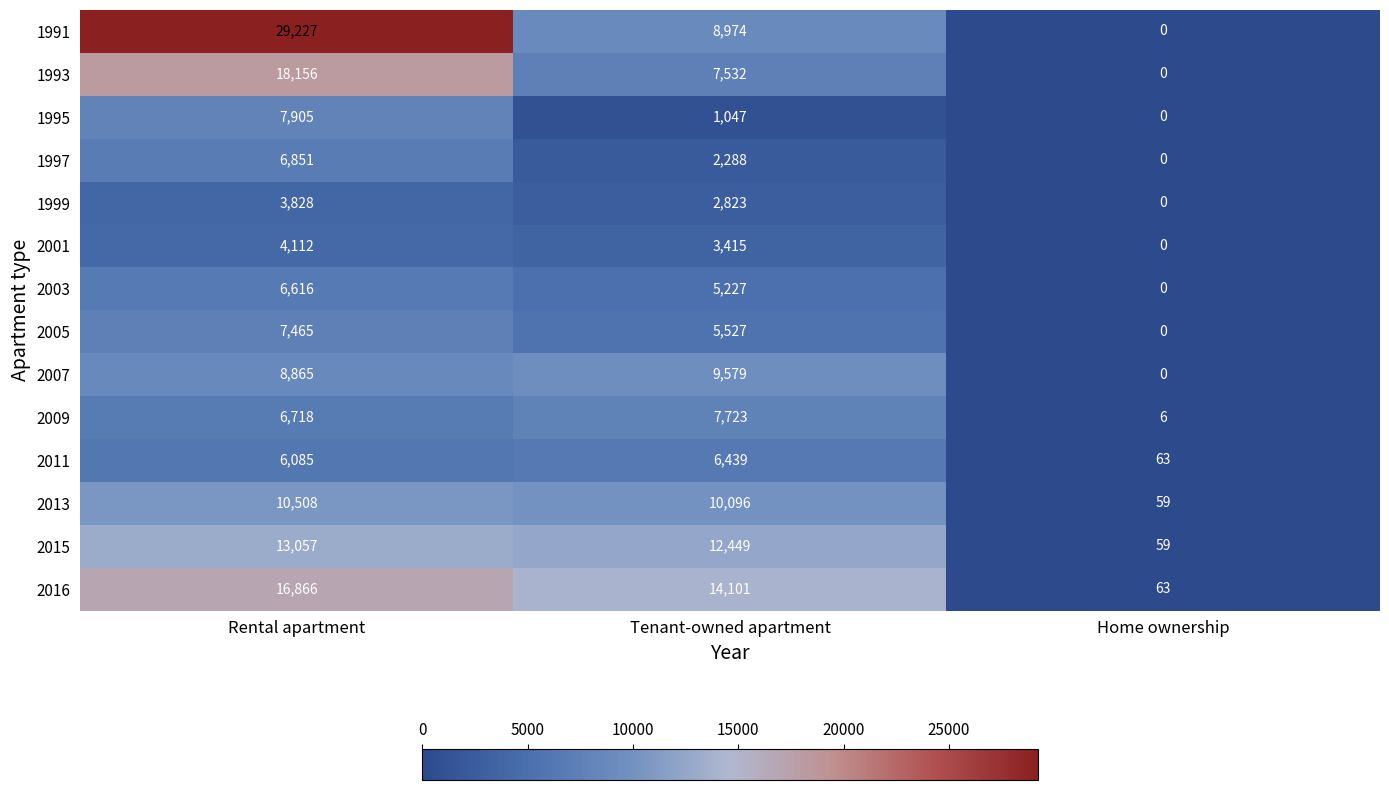

List the series in order of their peak value, highest first.

1991, 1993, 2016, 2015, 2013, 2007, 1995, 2009, 2005, 1997, 2003, 2011, 2001, 1999